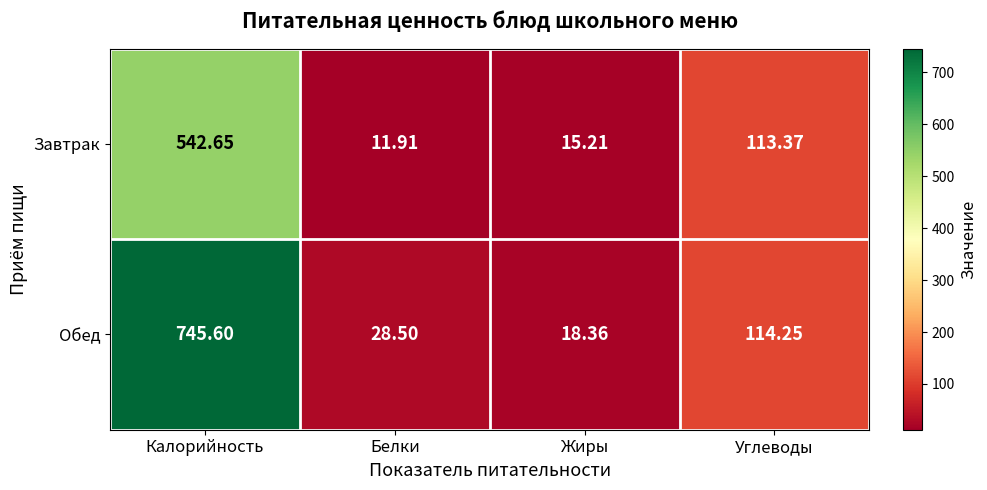

Which category has the highest value in the Обед series?

Калорийность